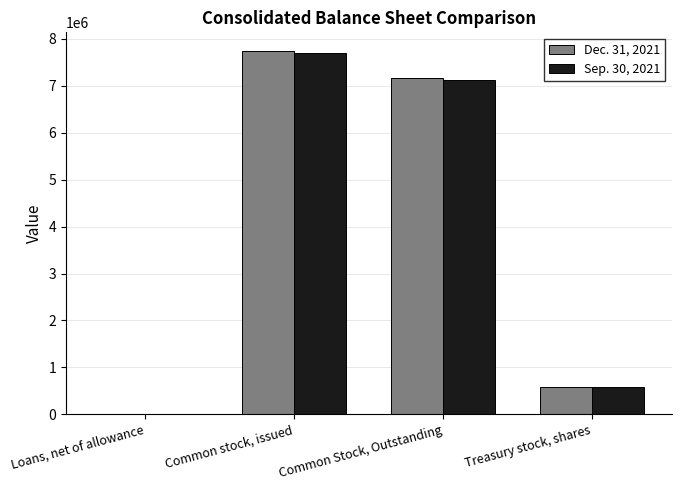

Reading left to right, what are all the values shown in this chart?

Dec. 31, 2021: Loans, net of allowance=14780	Common stock, issued=7754316	Common Stock, Outstanding=7169826	Treasury stock, shares=584490
Sep. 30, 2021: Loans, net of allowance=14301	Common stock, issued=7708566	Common Stock, Outstanding=7125888	Treasury stock, shares=582678